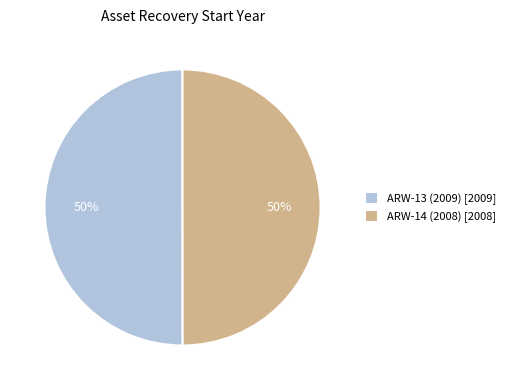

The ARW-13 (2009) slice represents 57% of the pie. True or false?

False